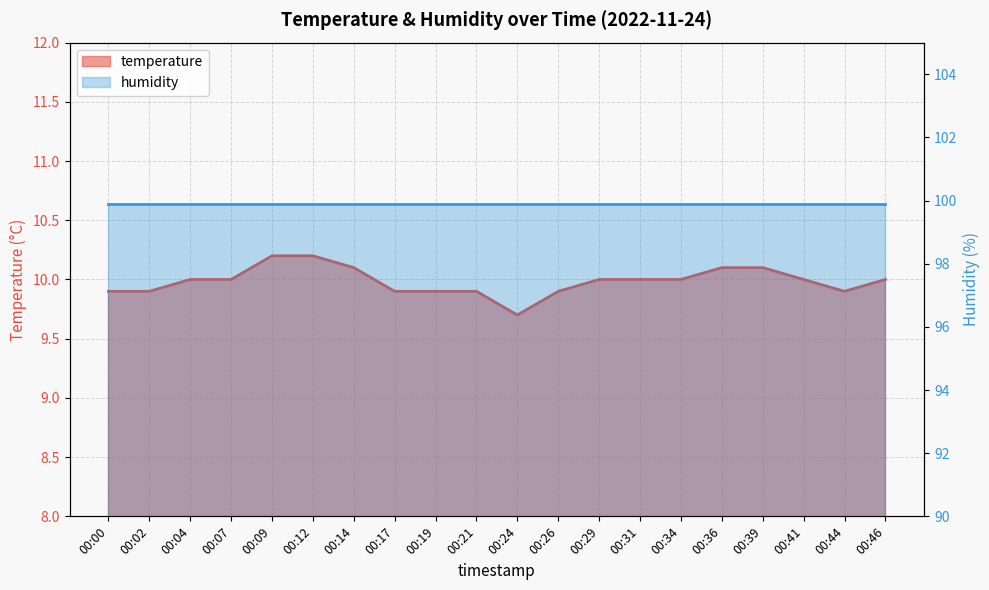

What is the ratio of the value at 00:29 to the value at 00:39?

1.0